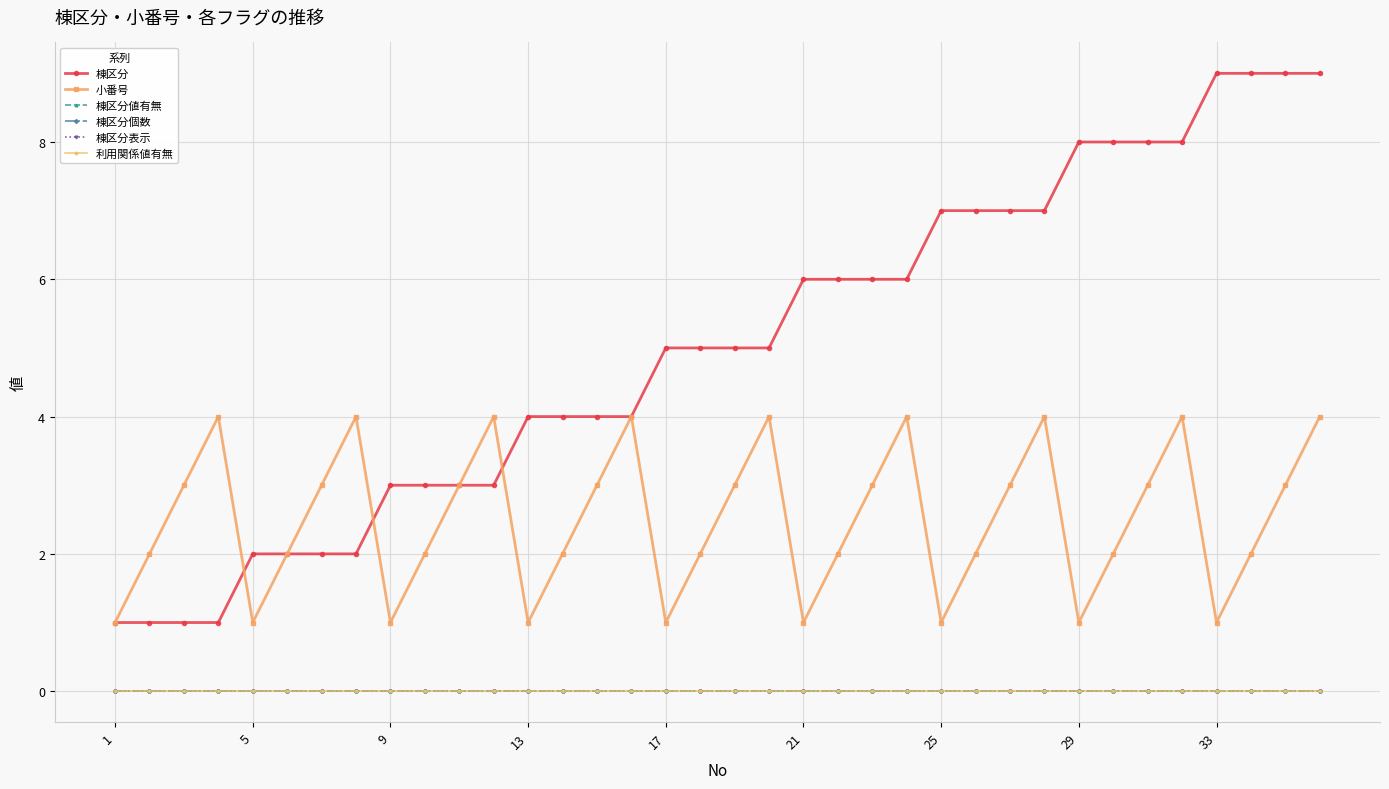

Reading left to right, transcribe all the data shown in this chart.

棟区分: 1	1	1	1	2	2	2	2	3	3	3	3	4	4	4	4	5	5	5	5	6	6	6	6	7	7	7	7	8	8	8	8	9	9	9	9
小番号: 1	2	3	4	1	2	3	4	1	2	3	4	1	2	3	4	1	2	3	4	1	2	3	4	1	2	3	4	1	2	3	4	1	2	3	4
棟区分値有無: 0	0	0	0	0	0	0	0	0	0	0	0	0	0	0	0	0	0	0	0	0	0	0	0	0	0	0	0	0	0	0	0	0	0	0	0
棟区分個数: 0	0	0	0	0	0	0	0	0	0	0	0	0	0	0	0	0	0	0	0	0	0	0	0	0	0	0	0	0	0	0	0	0	0	0	0
棟区分表示: 0	0	0	0	0	0	0	0	0	0	0	0	0	0	0	0	0	0	0	0	0	0	0	0	0	0	0	0	0	0	0	0	0	0	0	0
利用関係値有無: 0	0	0	0	0	0	0	0	0	0	0	0	0	0	0	0	0	0	0	0	0	0	0	0	0	0	0	0	0	0	0	0	0	0	0	0